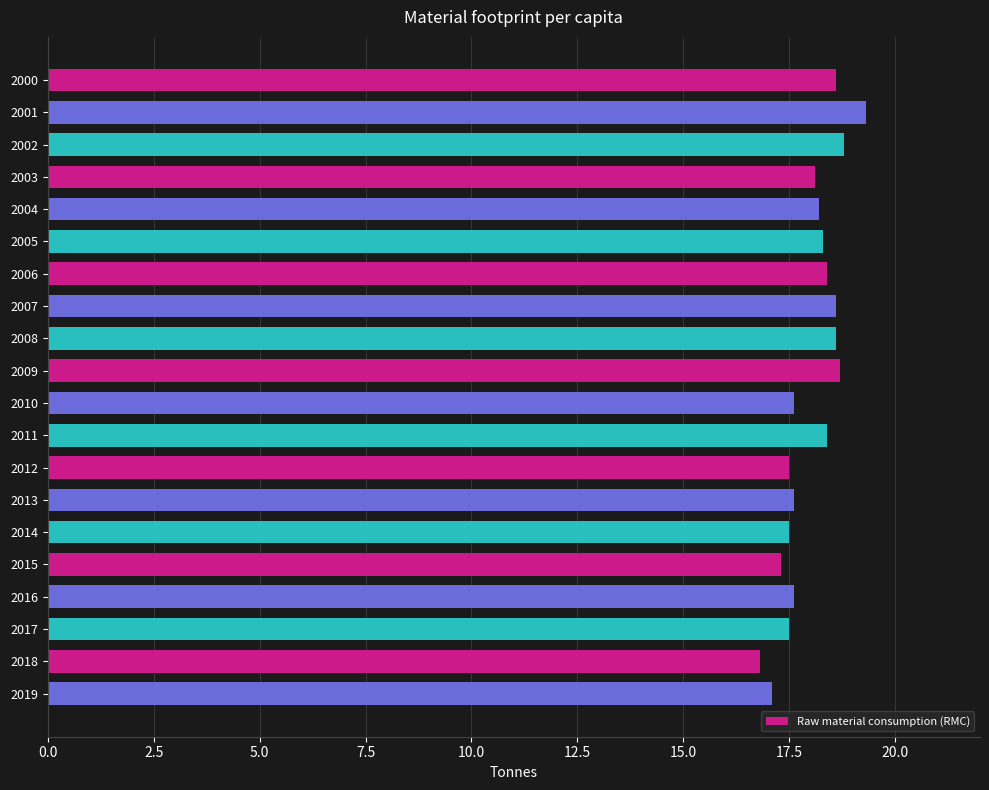

What is the difference between the second highest and second lowest values?

1.7